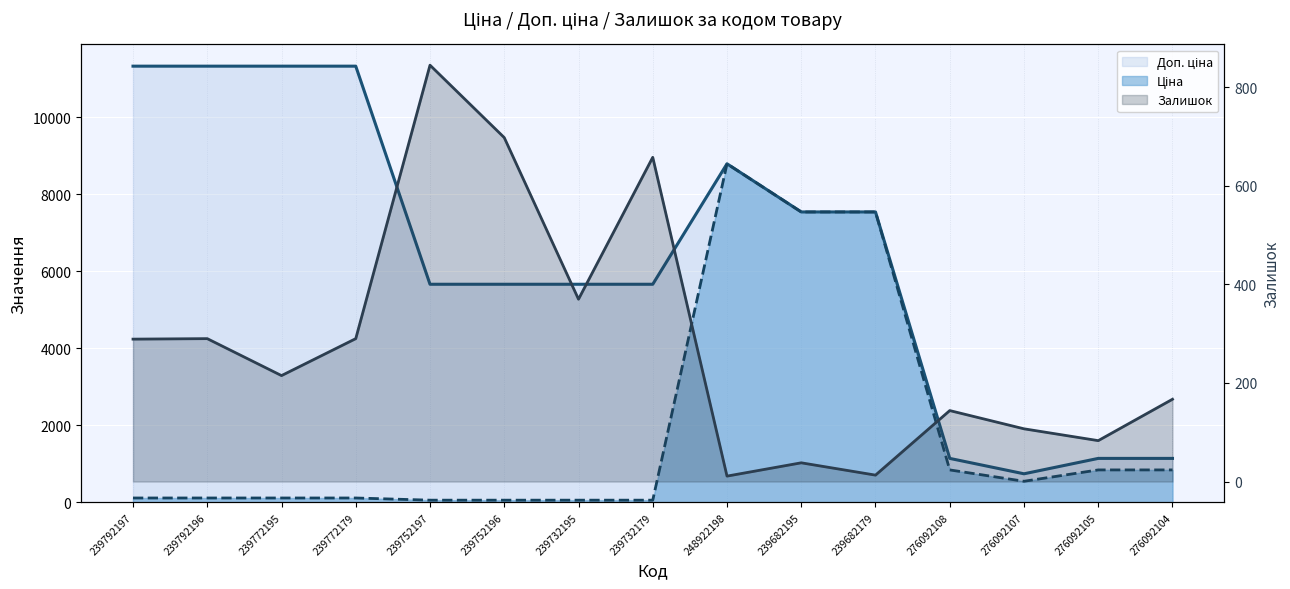

Where do Ціна and Залишок first cross each other?

239732179 and 248922198